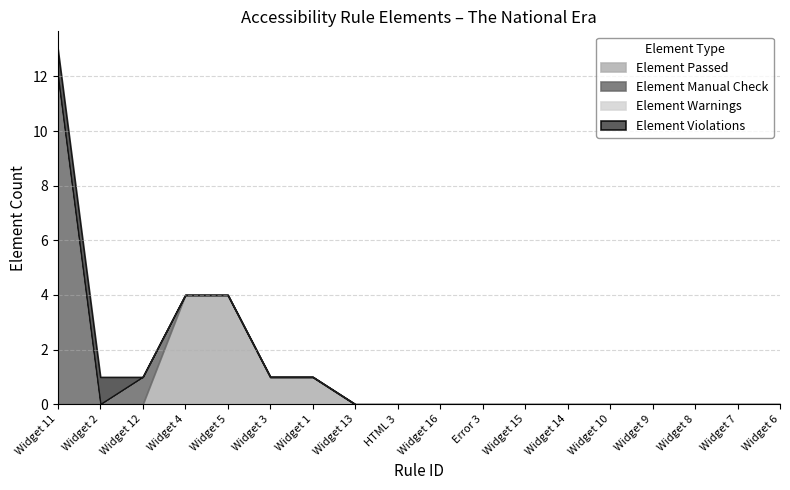

What is the label of the 3rd point from the right?

Widget 8